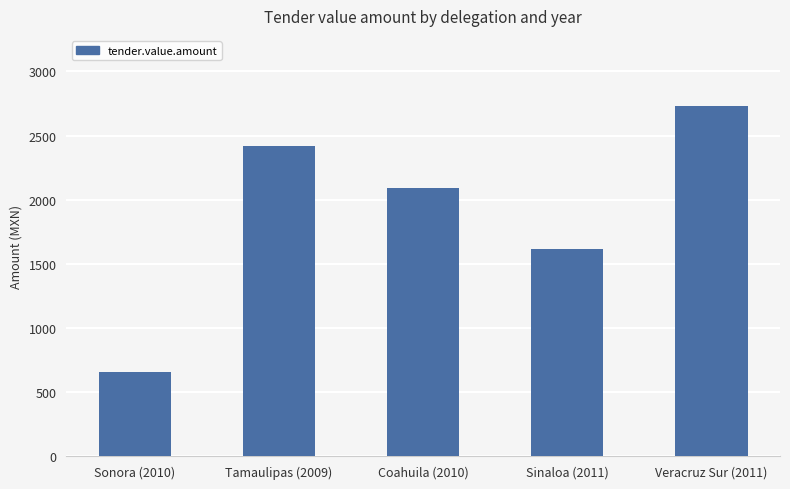

List the labels in order of value, smallest first.

Sonora (2010), Sinaloa (2011), Coahuila (2010), Tamaulipas (2009), Veracruz Sur (2011)